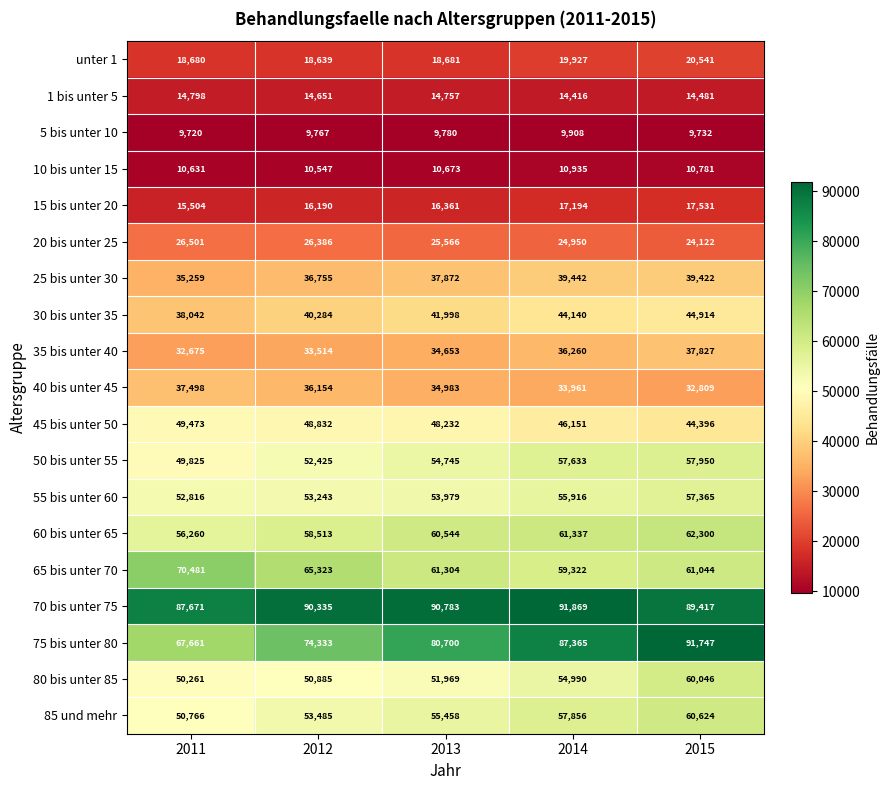

What is the total value across all series at 2013?

803038